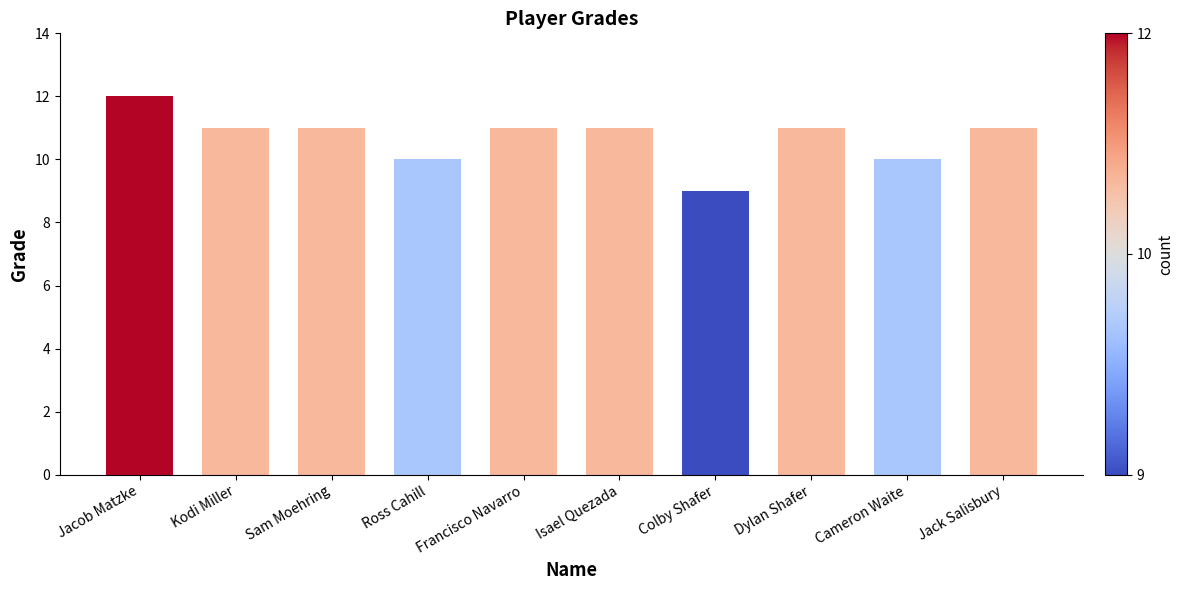

How many data points does each series have?

10